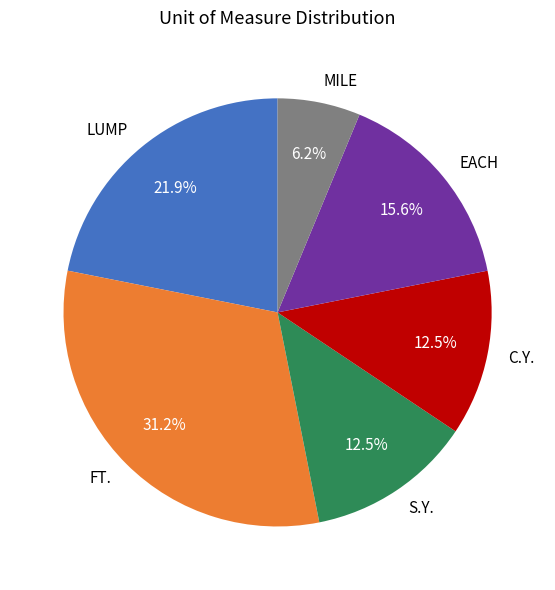

How much of the chart is everything except LUMP?

78.1%